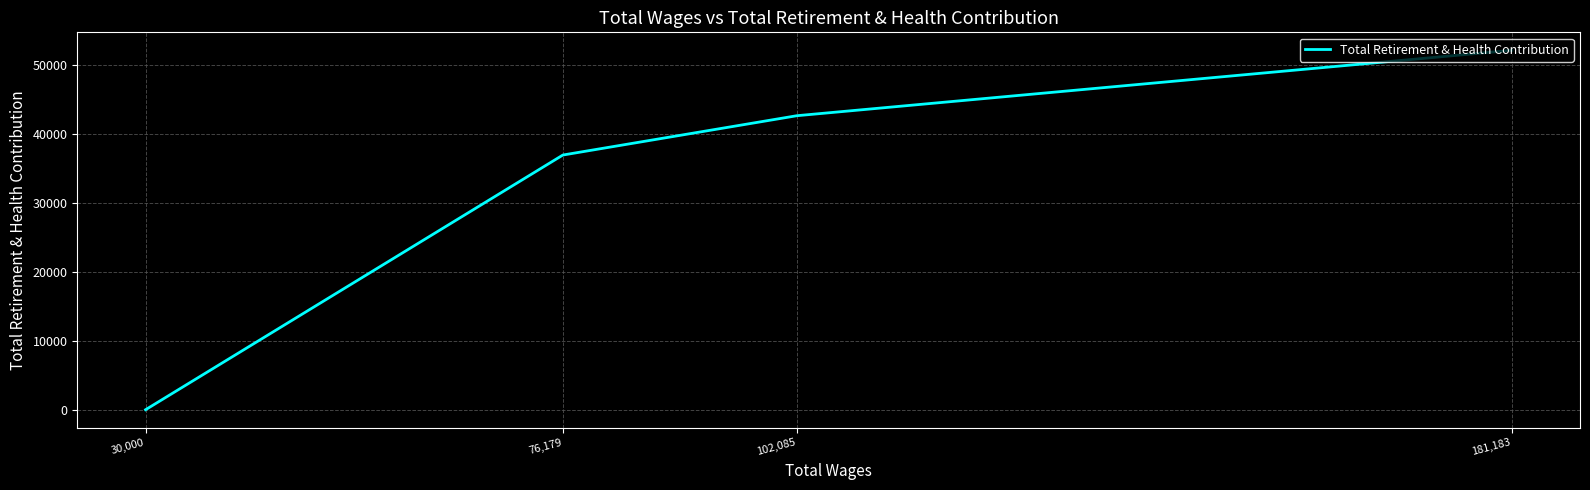

What is the change in value from 181,183 to 102,085?

-9475